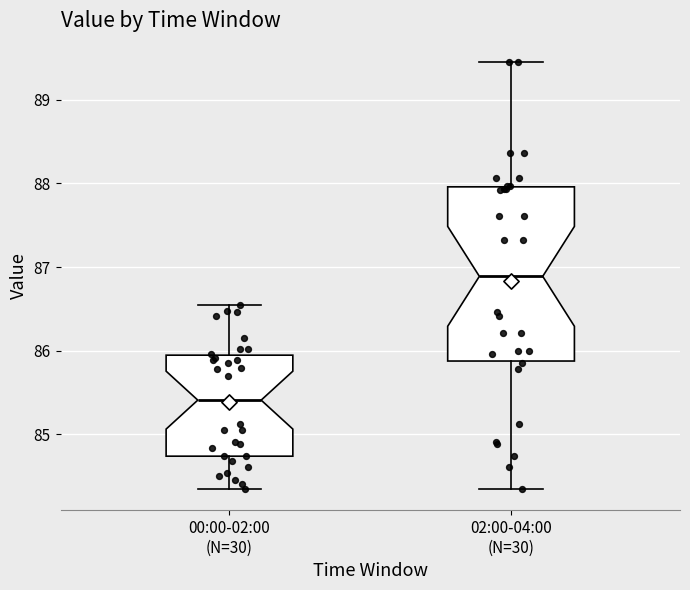

Reading left to right, read every box against the y-axis: the position of its median line, the range the box covers, and the ends of its whiskers. The values are not printed on the chart, so give them approximately, as read against the axis.

00:00-02:00 (N=30): median 85.4, box 84.7 to 85.9, whiskers 84.4 to 86.6
02:00-04:00 (N=30): median 86.9, box 85.9 to 88.0, whiskers 84.4 to 89.5